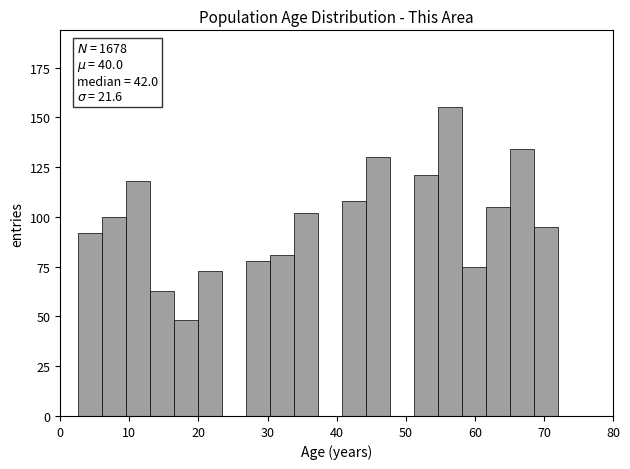

Around what value on the x-axis is the tallest bar? Give the approximate position of its centre, as read against the axis.

56